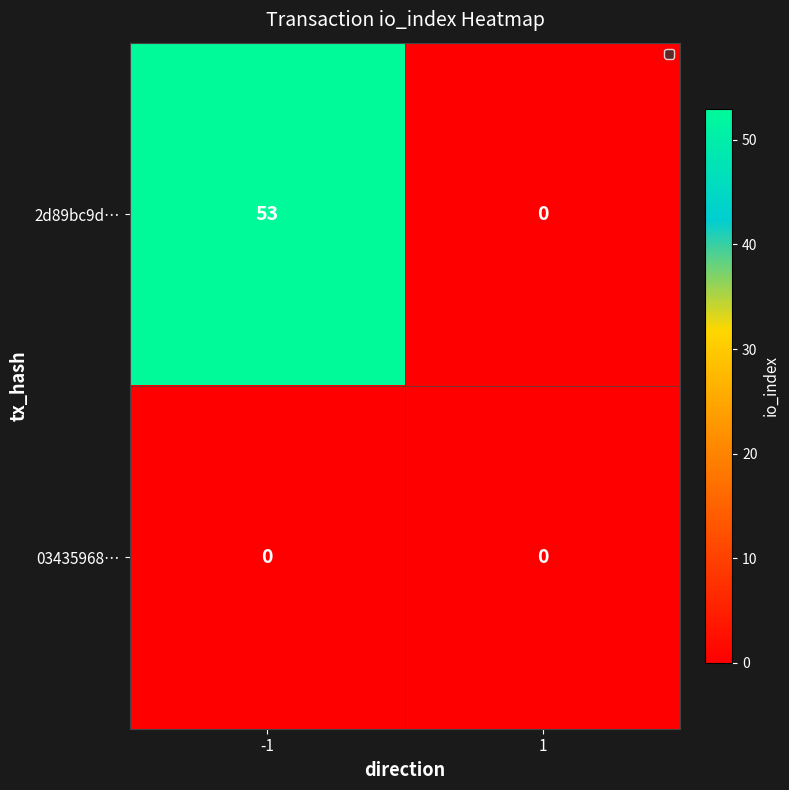

Which series changed the most between -1 and 1?

2d89bc9d…